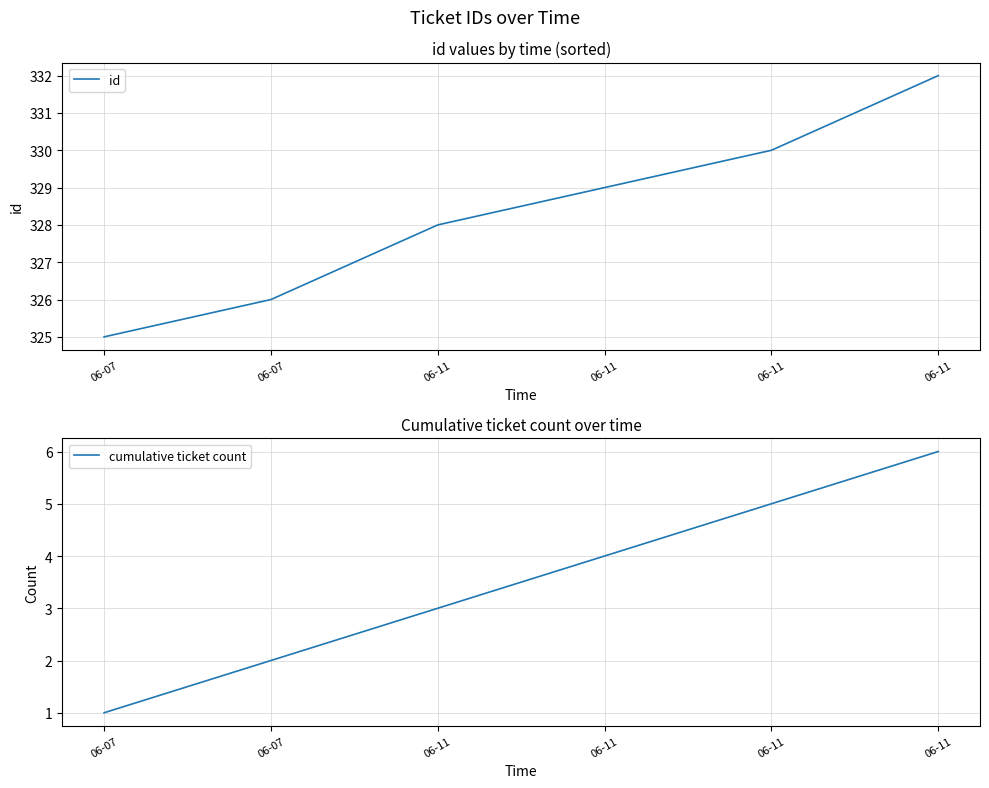

True or false: id and cumulative ticket count cross at least once.

False